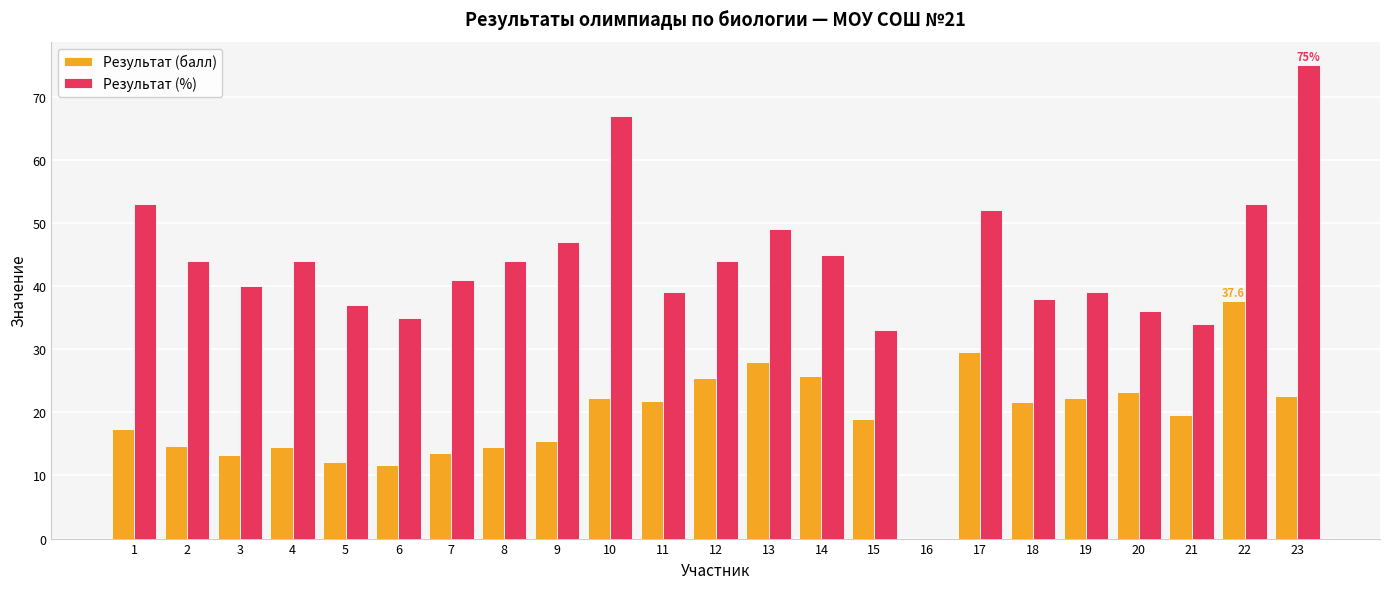

At which category is the sum across all series the highest?

23